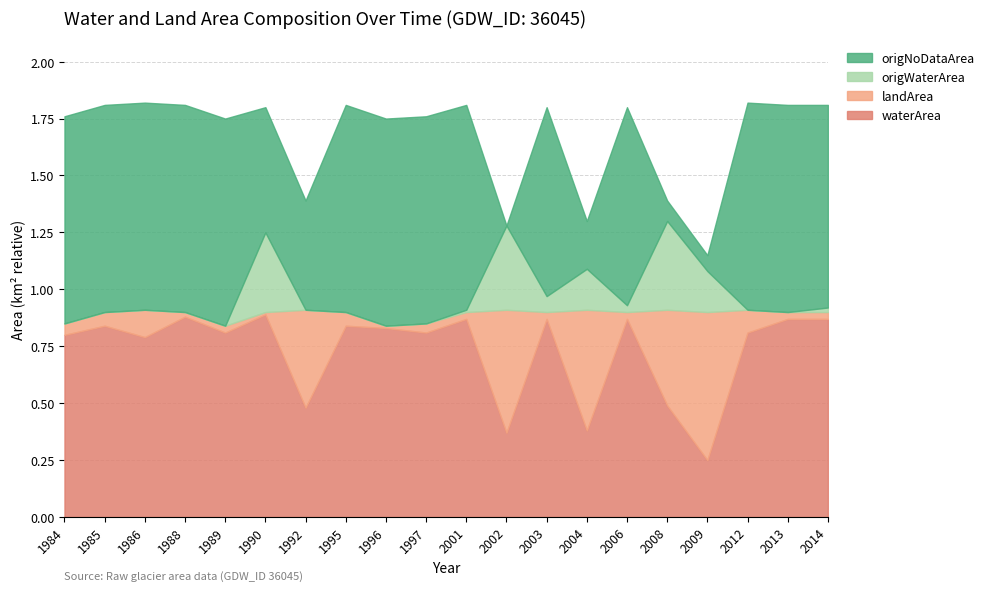

How many values in origNoDataArea are above zero?

19